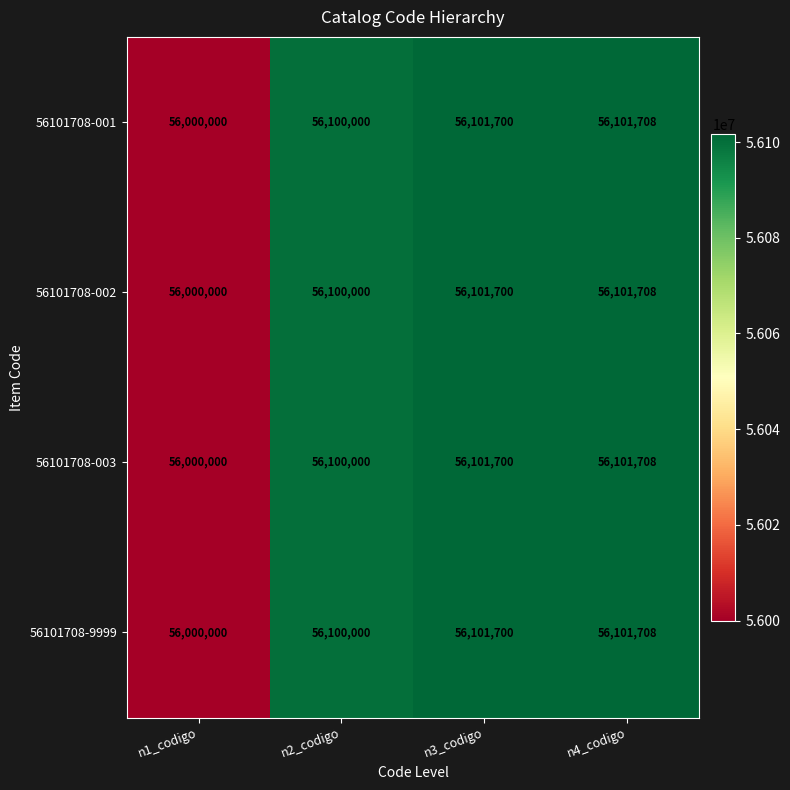

What is the difference between the maximum and minimum values in the 56101708-001 series?

101708